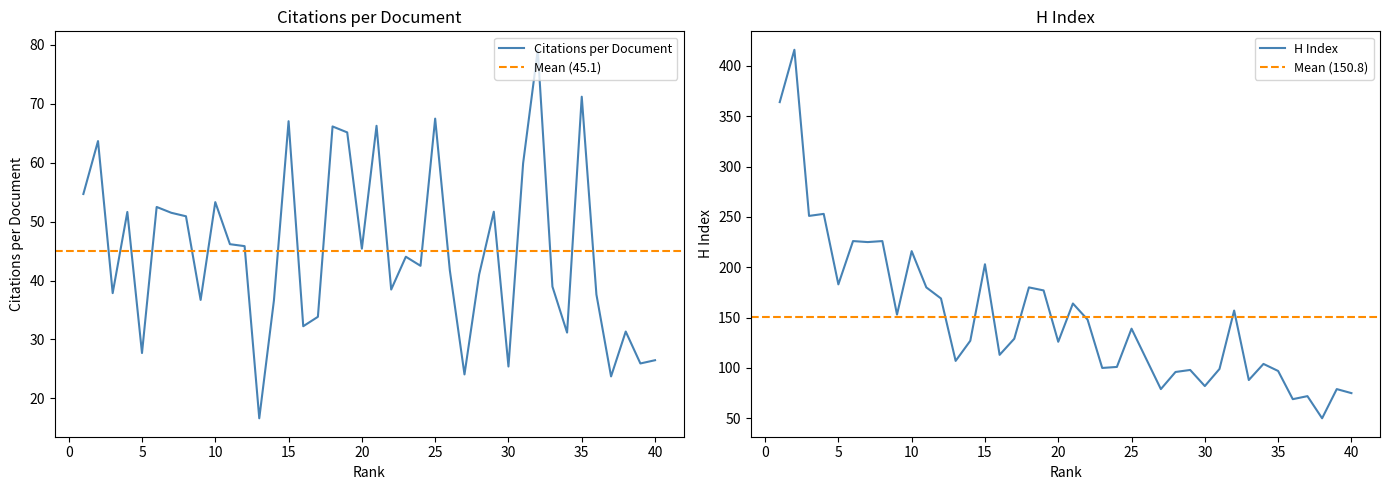

True or false: H index has a value of 50.0 at 38.

True